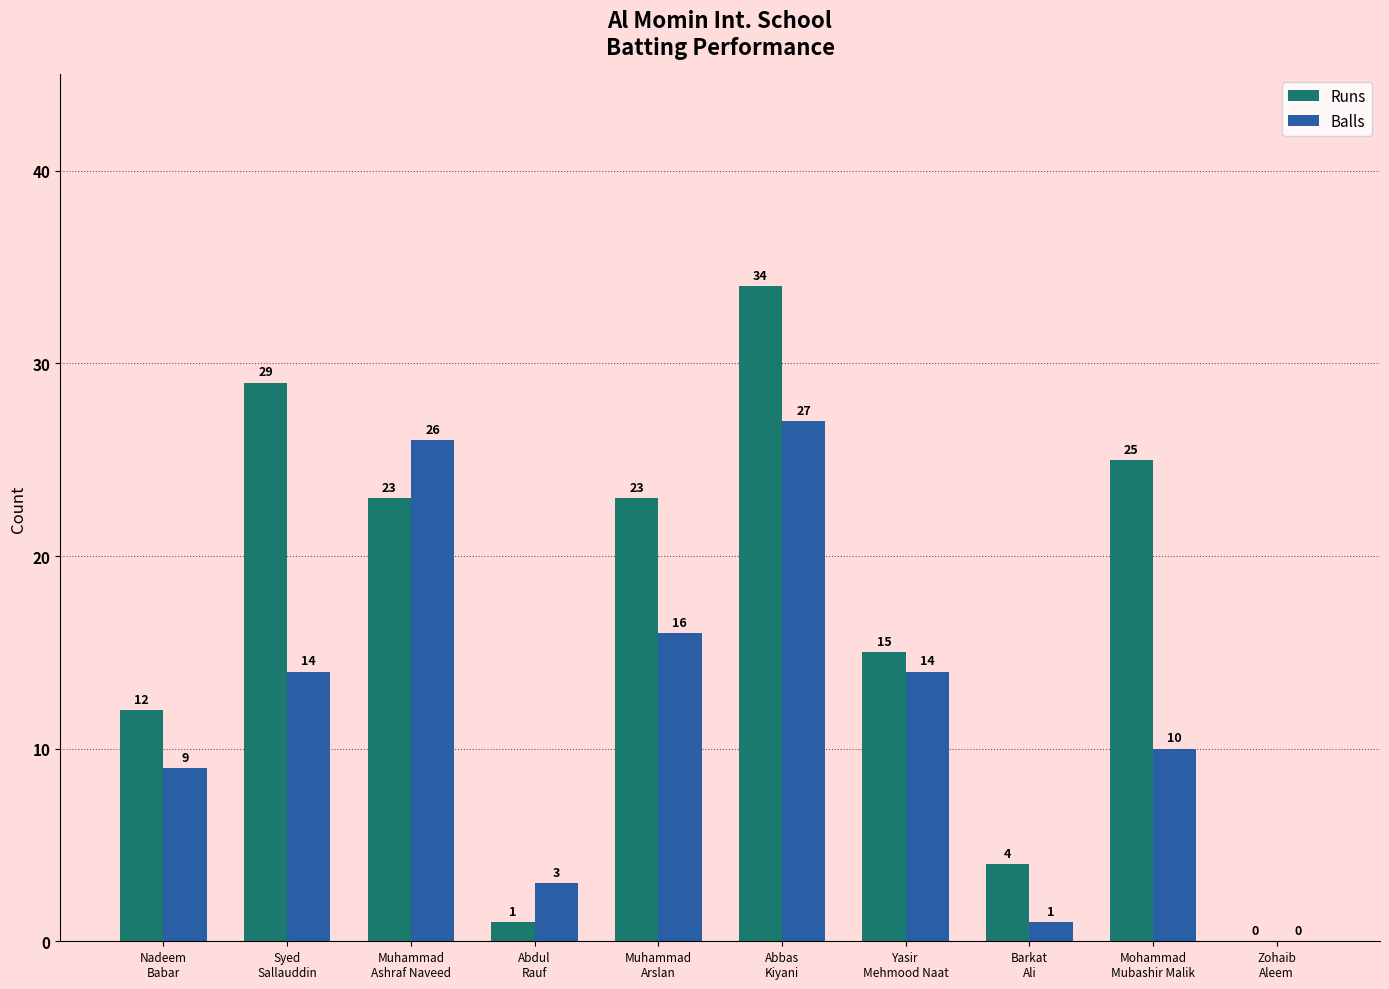

The Balls series shows 0 at Zohaib
Aleem. True or false?

True